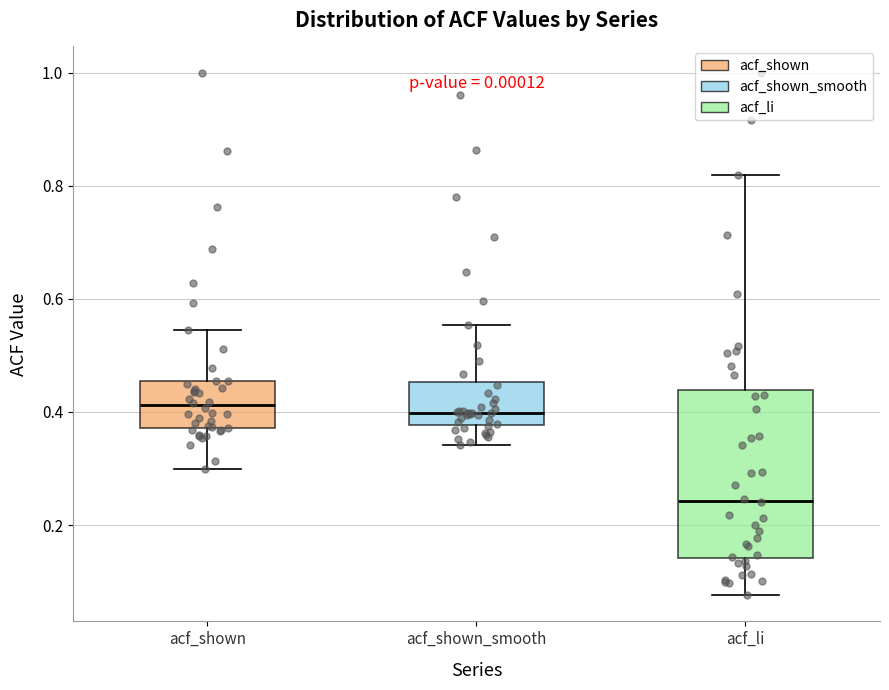

Where is the upper edge of the box for acf_shown_smooth on the y-axis? The values are not printed on the chart, so give them approximately, as read against the axis.

0.46